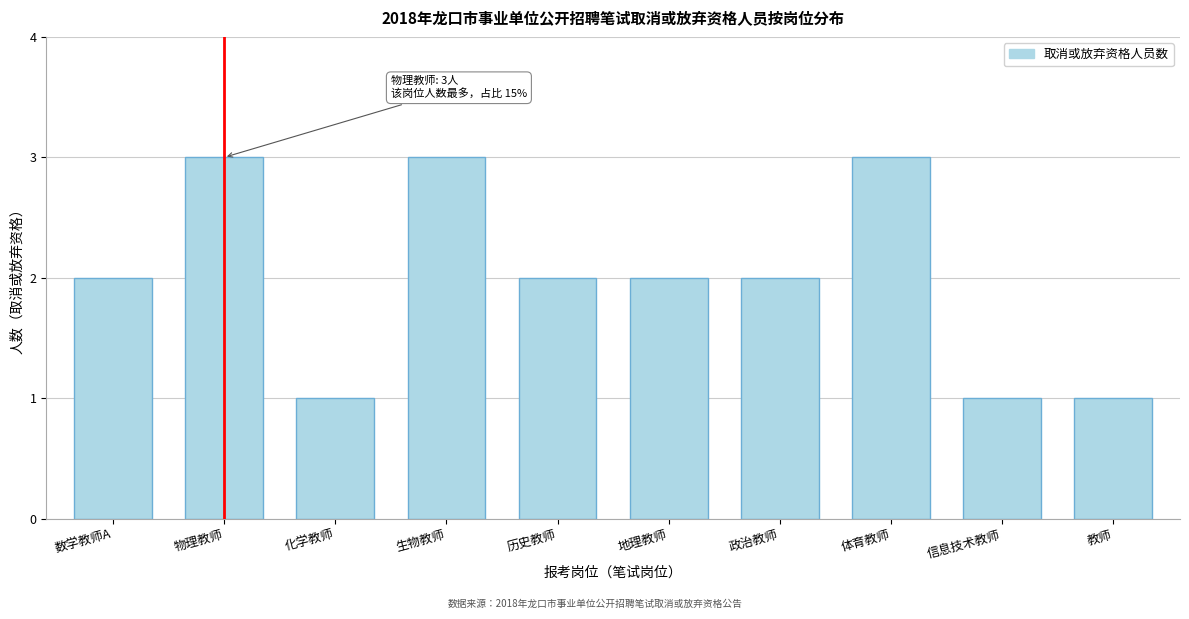

Reading left to right, transcribe all the data shown in this chart.

数学教师A=2	物理教师=3	化学教师=1	生物教师=3	历史教师=2	地理教师=2	政治教师=2	体育教师=3	信息技术教师=1	教师=1